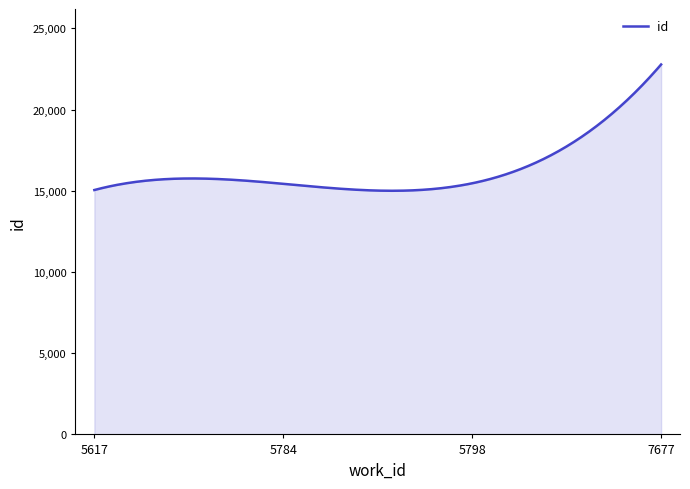

What is the difference between the maximum and minimum values?

7777.0